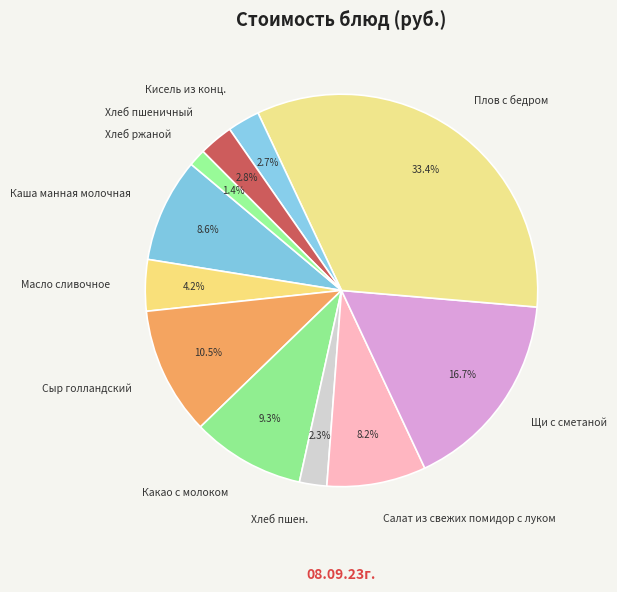

Which category has the smallest portion of the pie?

Хлеб ржаной